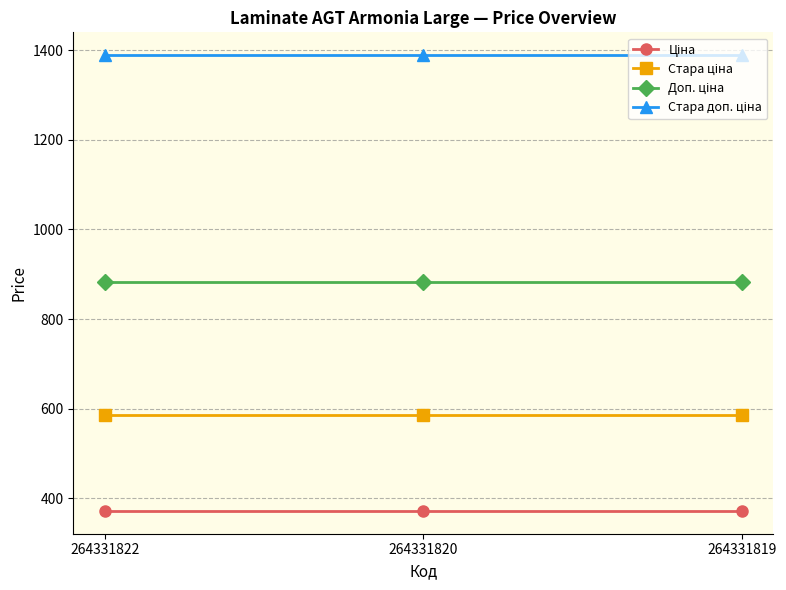

At how many categories does at least one series exceed 1100?

3